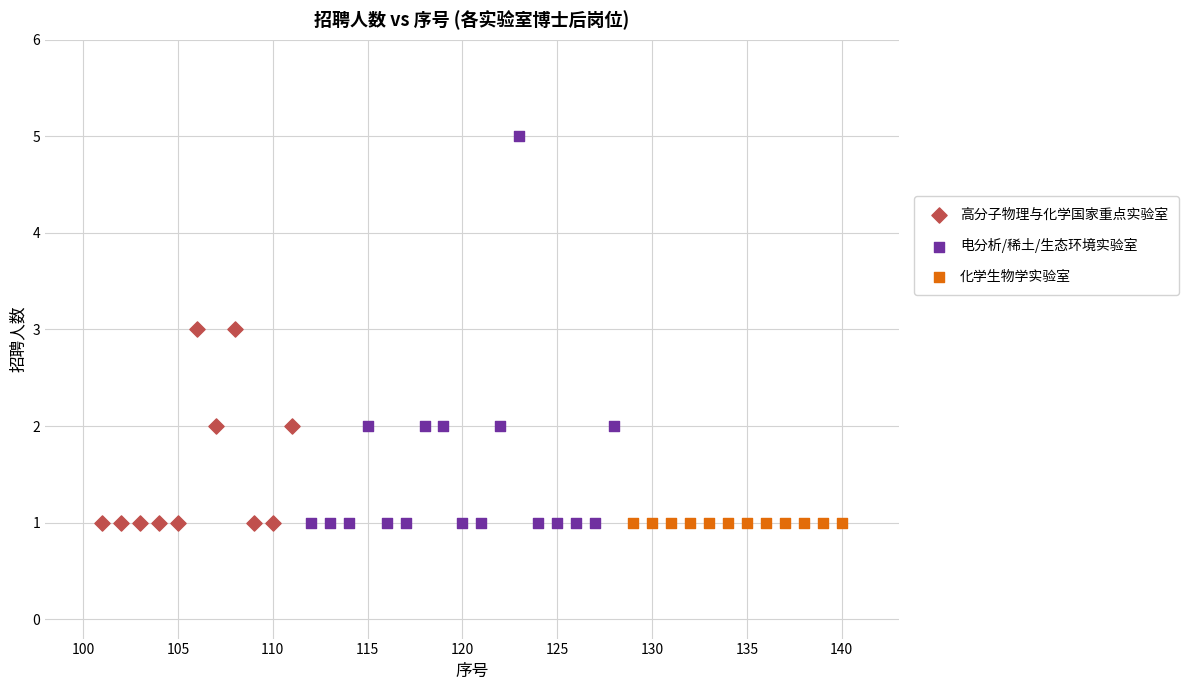

Which series reaches the maximum Y coordinate?

电分析/稀土/生态环境实验室